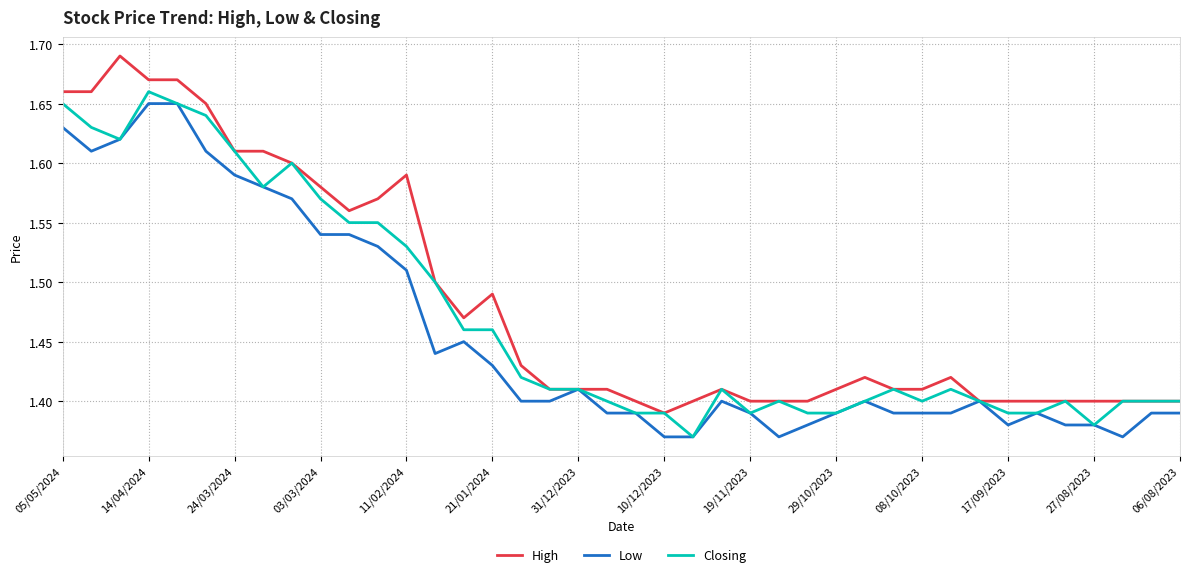

Rank the series by their average value, from highest to lowest.

High, Closing, Low